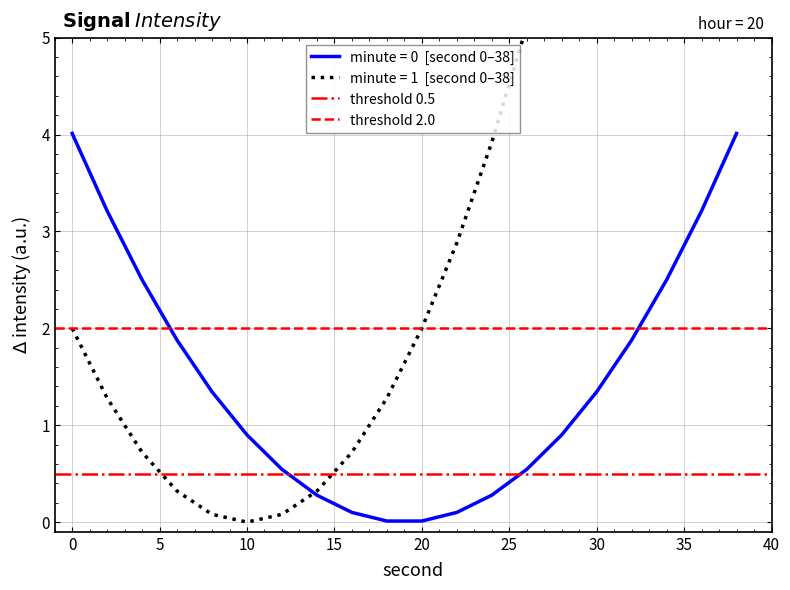

The threshold 2.0 series shows 2.0 at 0. True or false?

True